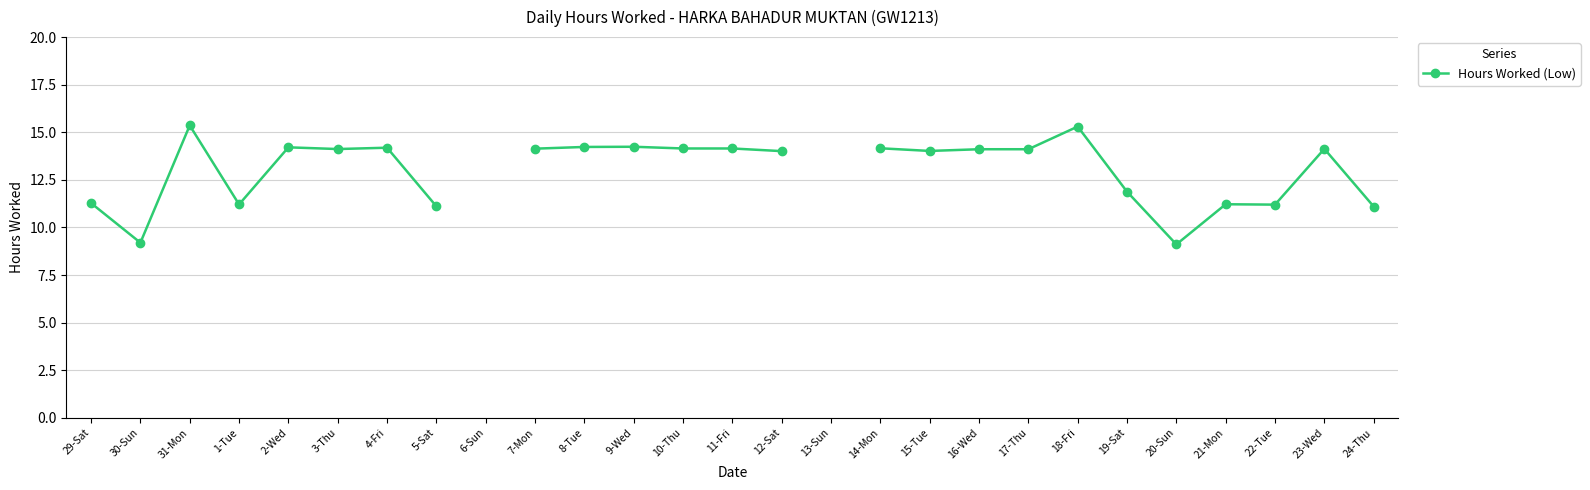

What is the label of the 12th point from the left?

9-Wed